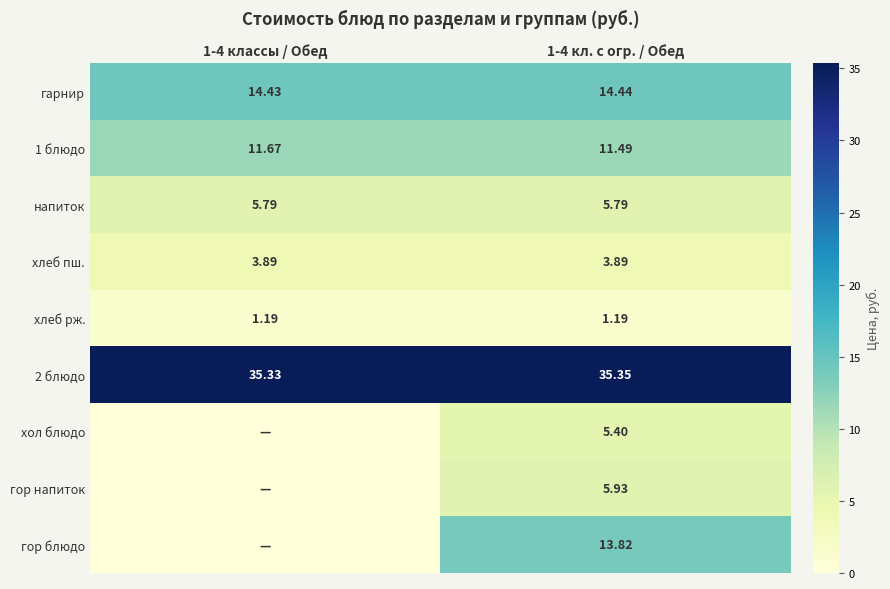

Is the value of хлеб рж. at 1-4 классы / Обед greater than the value of 2 блюдо at 1-4 классы / Обед?

No